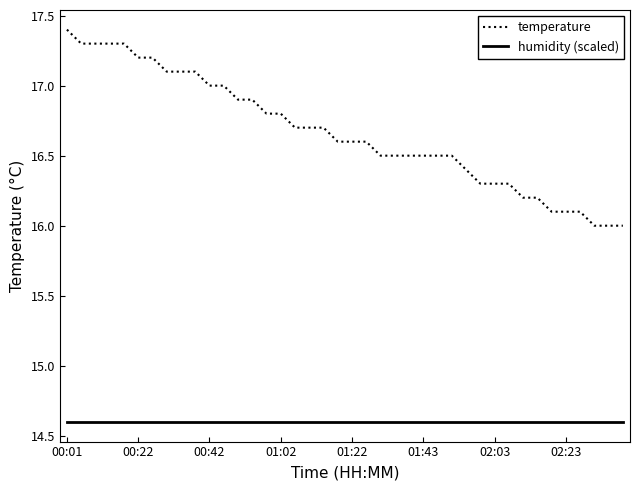

Reading left to right, extract all data points from this chart.

temperature: 17.4	17.3	17.3	17.3	17.3	17.2	17.2	17.1	17.1	17.1	17.0	17.0	16.9	16.9	16.8	16.8	16.7	16.7	16.7	16.6	16.6	16.6	16.5	16.5	16.5	16.5	16.5	16.5	16.4	16.3	16.3	16.3	16.2	16.2	16.1	16.1	16.1	16.0	16.0	16.0
humidity (scaled): 14.6	14.6	14.6	14.6	14.6	14.6	14.6	14.6	14.6	14.6	14.6	14.6	14.6	14.6	14.6	14.6	14.6	14.6	14.6	14.6	14.6	14.6	14.6	14.6	14.6	14.6	14.6	14.6	14.6	14.6	14.6	14.6	14.6	14.6	14.6	14.6	14.6	14.6	14.6	14.6